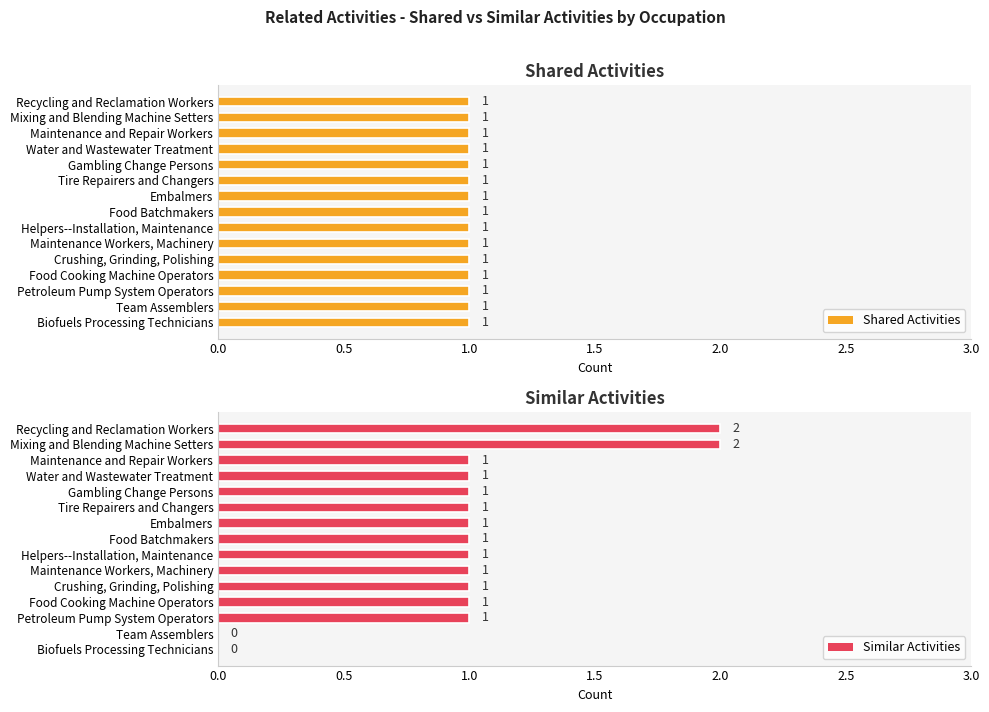

How many Similar Activities values are between 1 and 2?

13